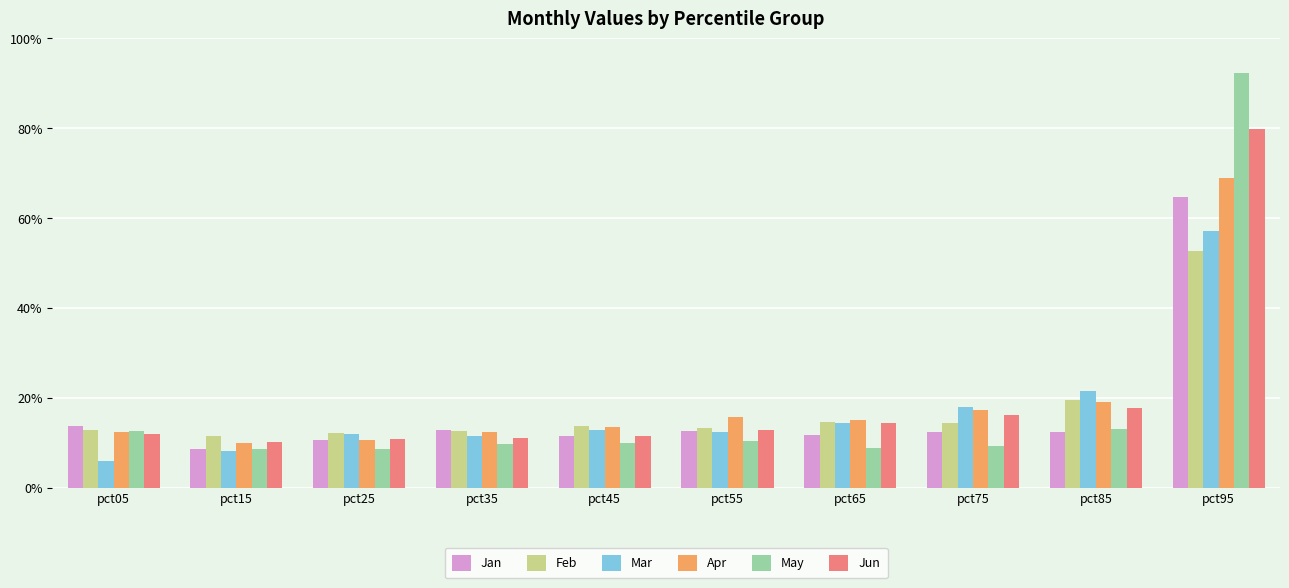

What is the lowest value of the Jun series?

10.1